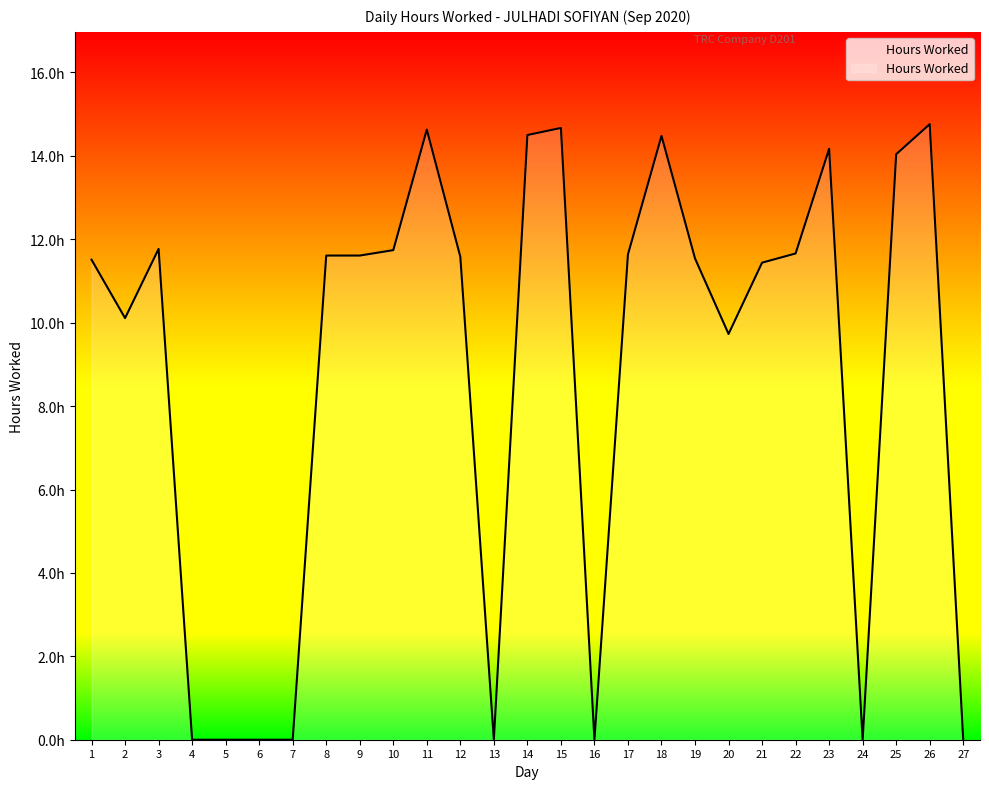

Reading left to right, list all the values displayed in this chart.

11.5	10.1	11.8	0.0	0.0	0.0	0.0	11.6	11.6	11.7	14.6	11.6	0.0	14.5	14.7	0.0	11.6	14.5	11.5	9.7	11.4	11.7	14.2	0.0	14.0	14.8	0.0